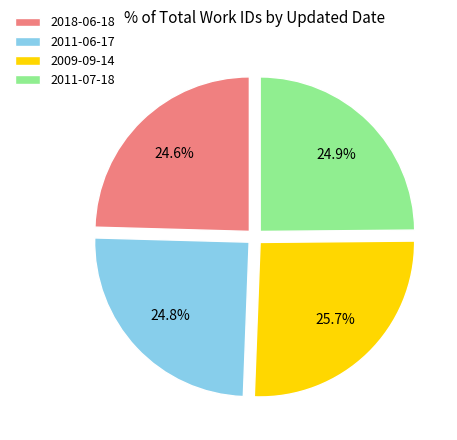

Does 2009-09-14 account for over 50% of the chart?

No